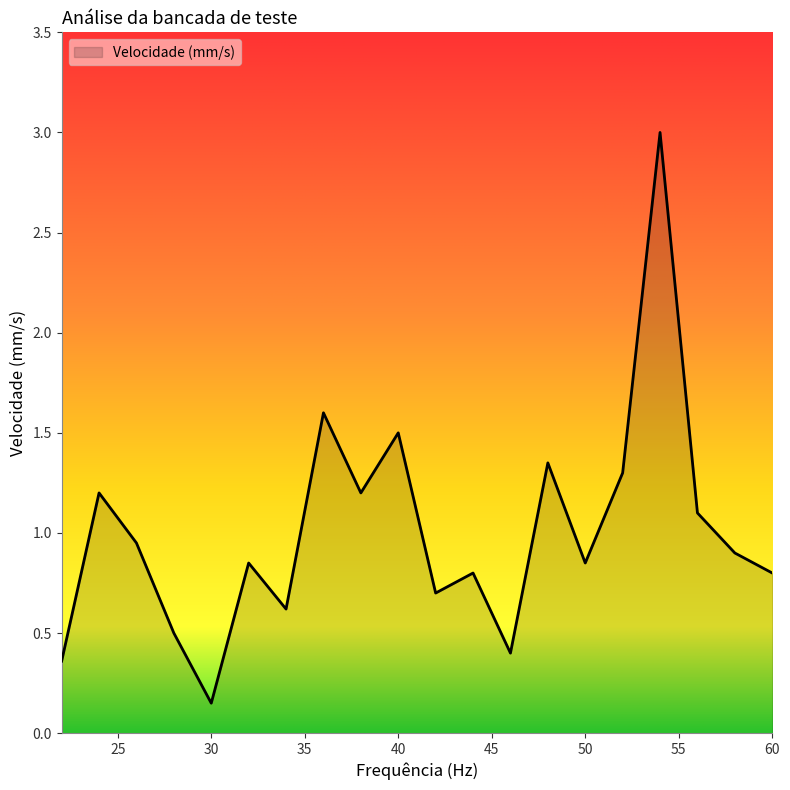

What is the maximum value shown in the chart?

3.0